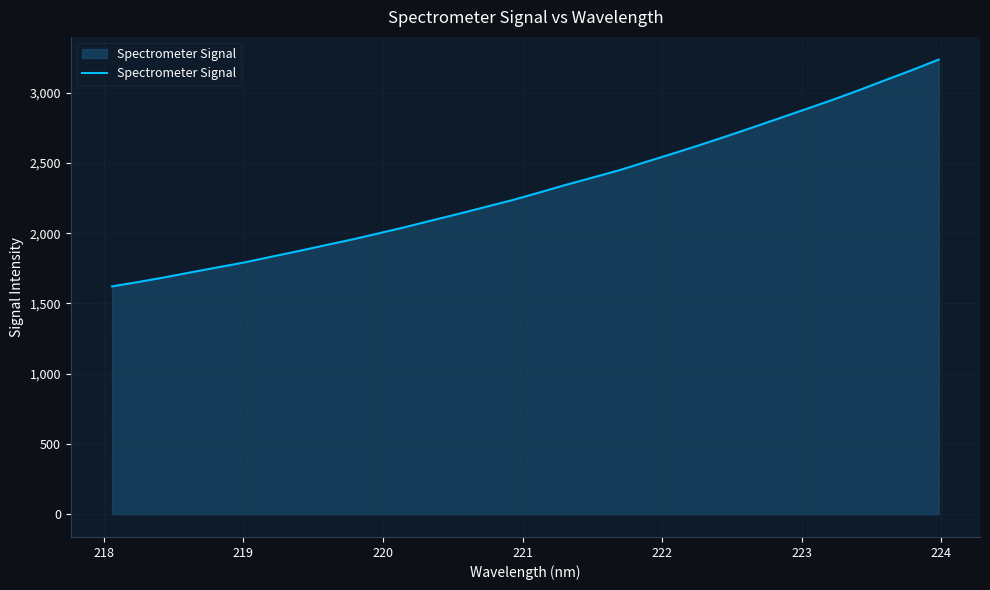

What is the maximum value shown in the chart?

3235.4